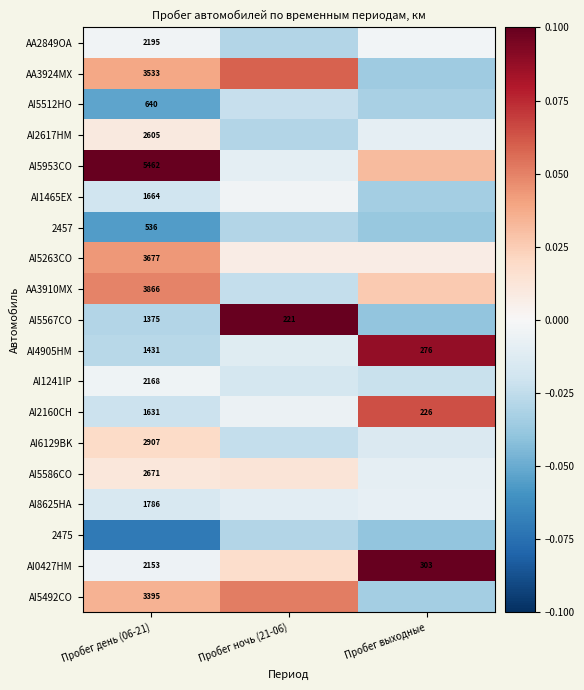

How many data points in AI5586CO are above 0?

2